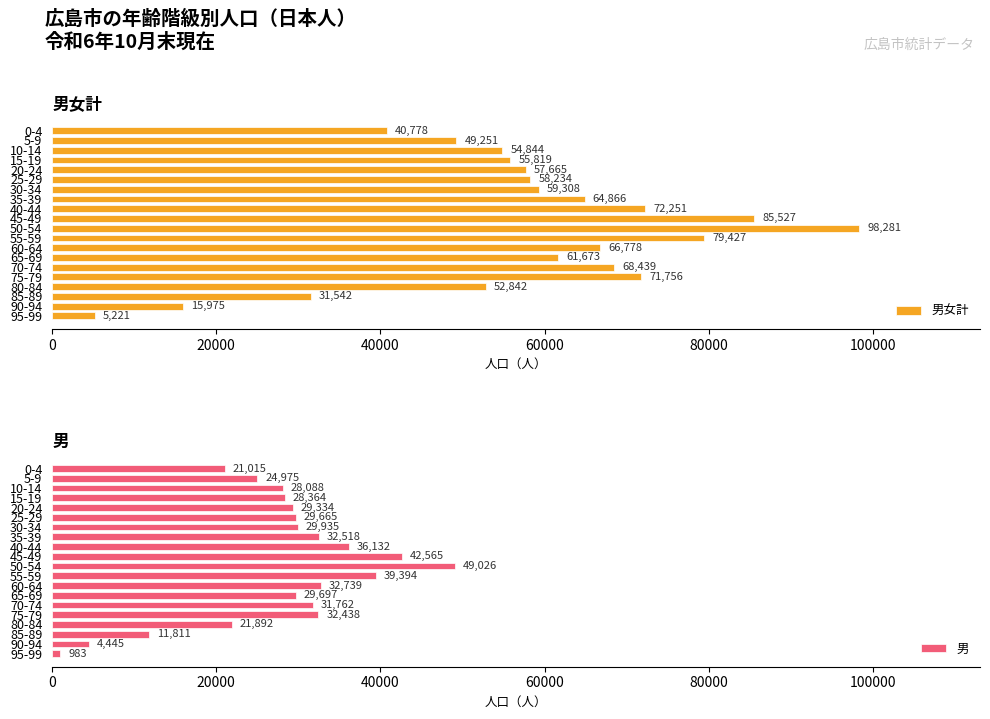

Reading left to right, list all the values displayed in this chart.

男女計: 40778	49251	54844	55819	57665	58234	59308	64866	72251	85527	98281	79427	66778	61673	68439	71756	52842	31542	15975	5221
男: 21015	24975	28088	28364	29334	29665	29935	32518	36132	42565	49026	39394	32739	29697	31762	32438	21892	11811	4445	983